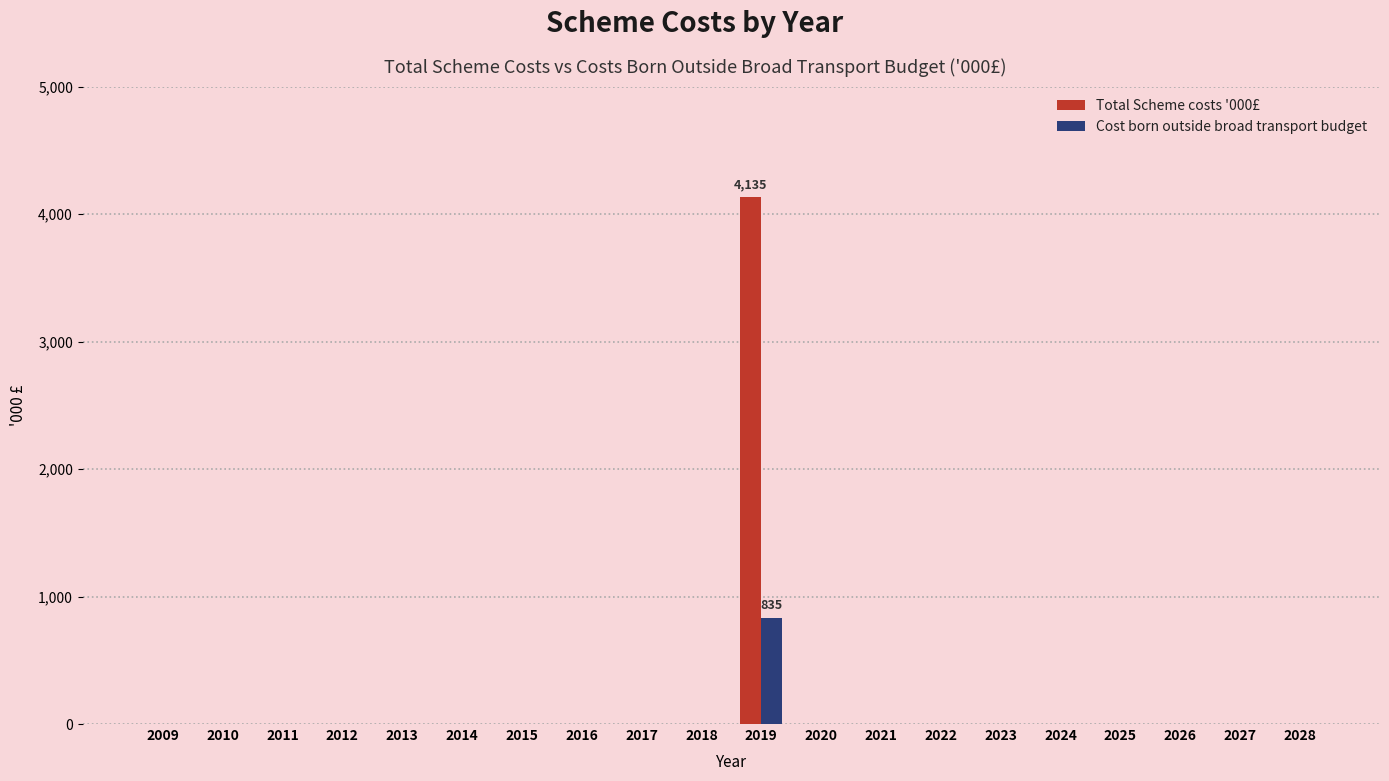

The Total Scheme costs '000£ series shows 0 at 2017. True or false?

True